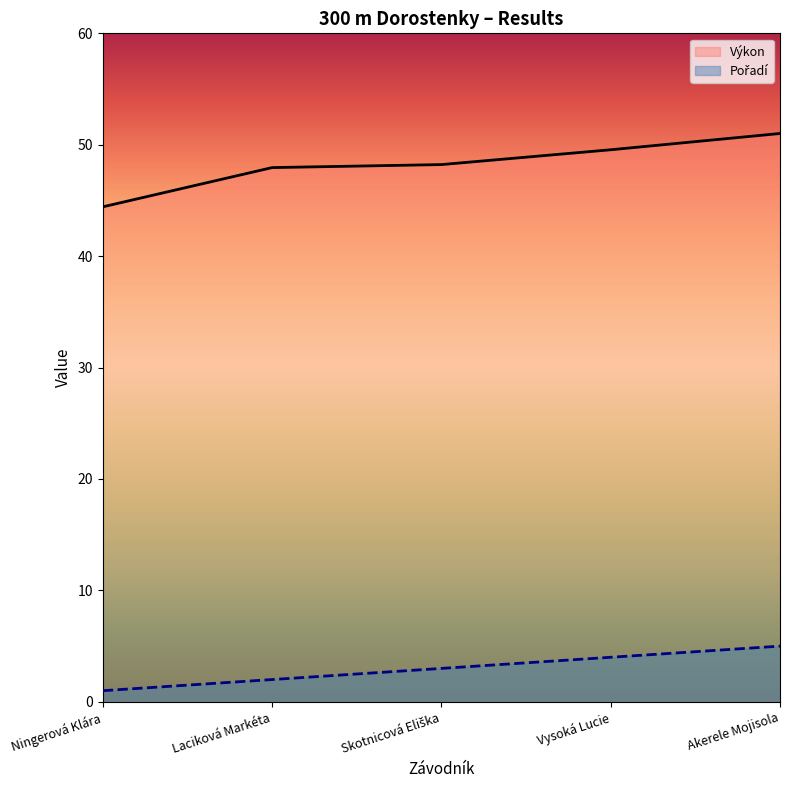

Which series has the widest spread of values?

Výkon